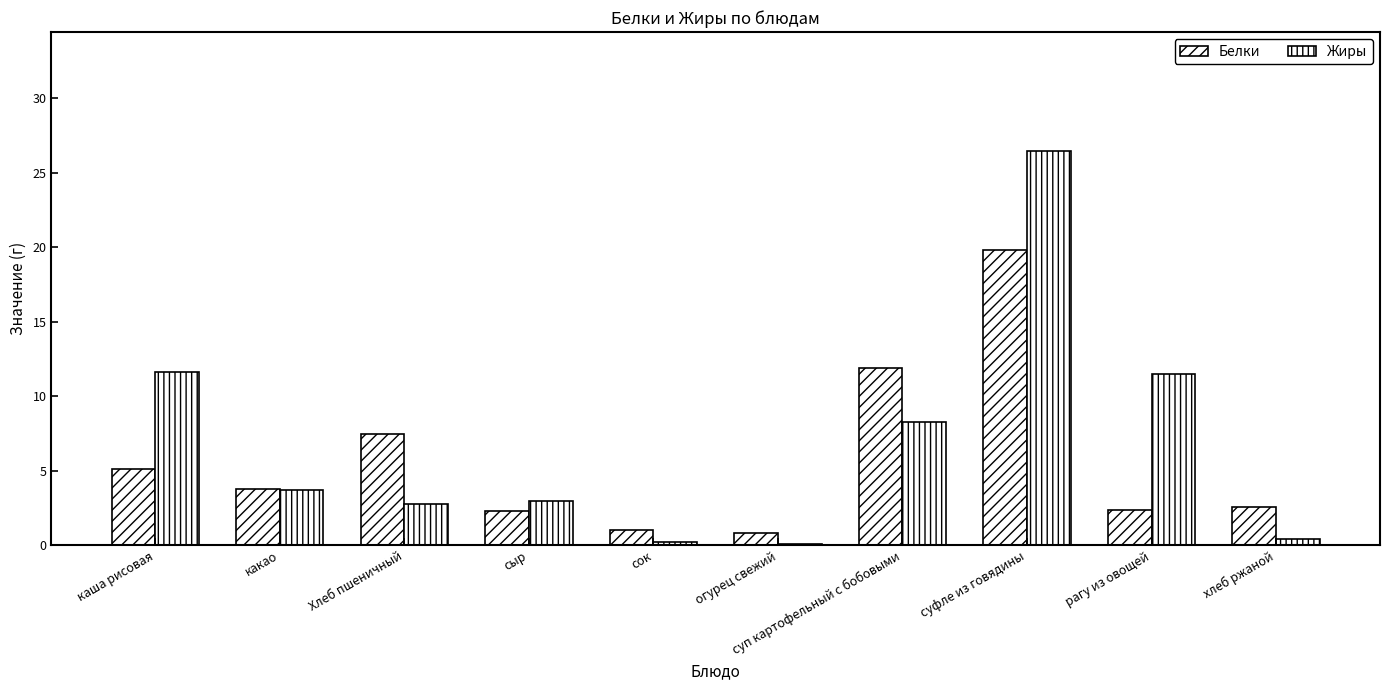

Are the bars horizontal?

No